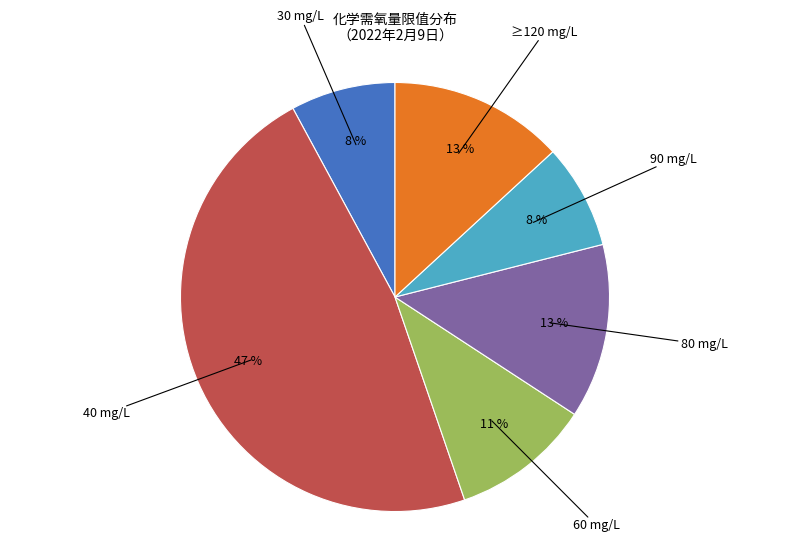

Is there a majority slice in this chart?

No